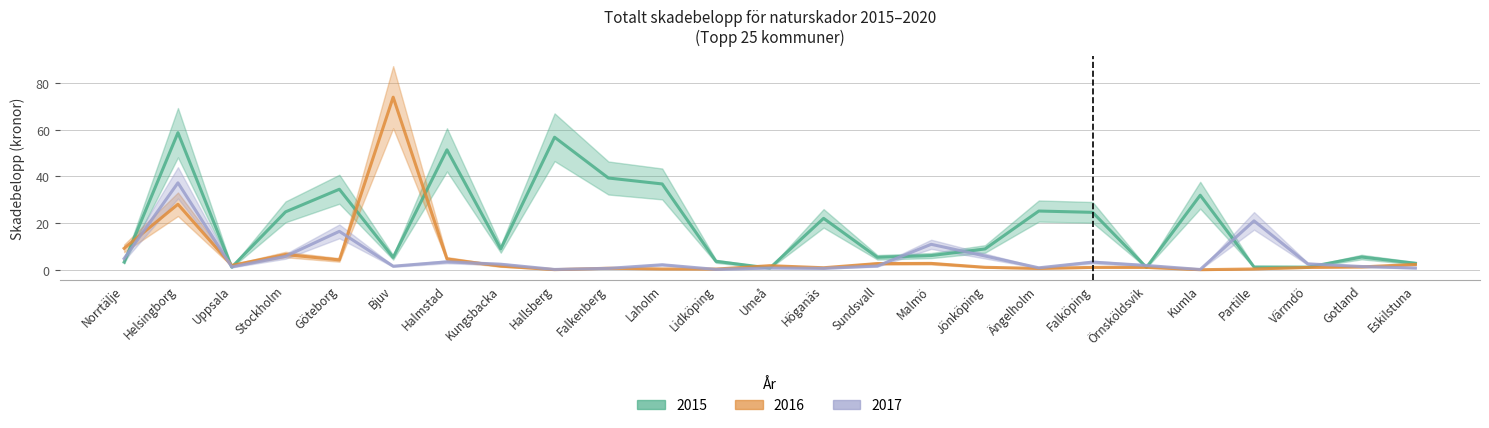

Rank the series by their maximum value, from highest to lowest.

2016, 2015, 2017